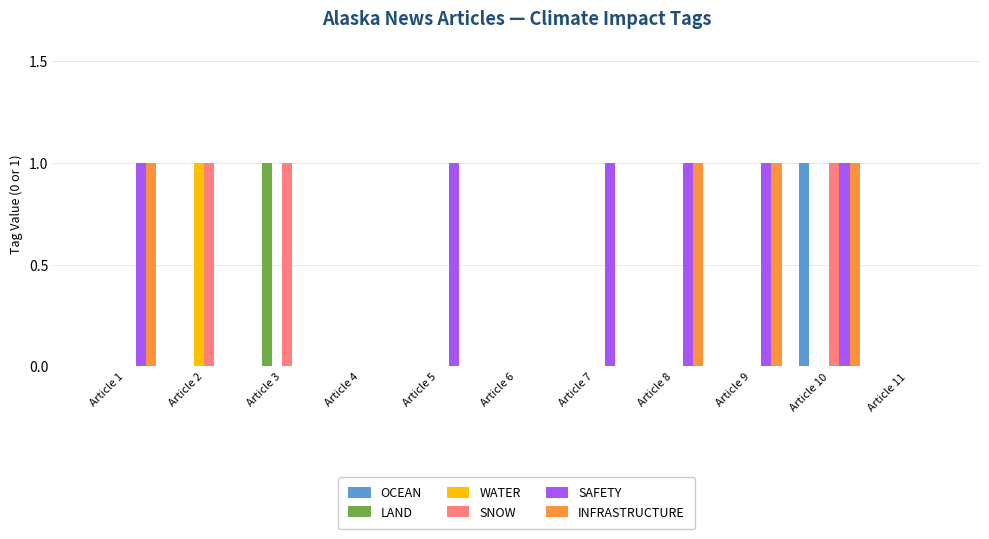

The value of OCEAN at Article 1 is 0. True or false?

True